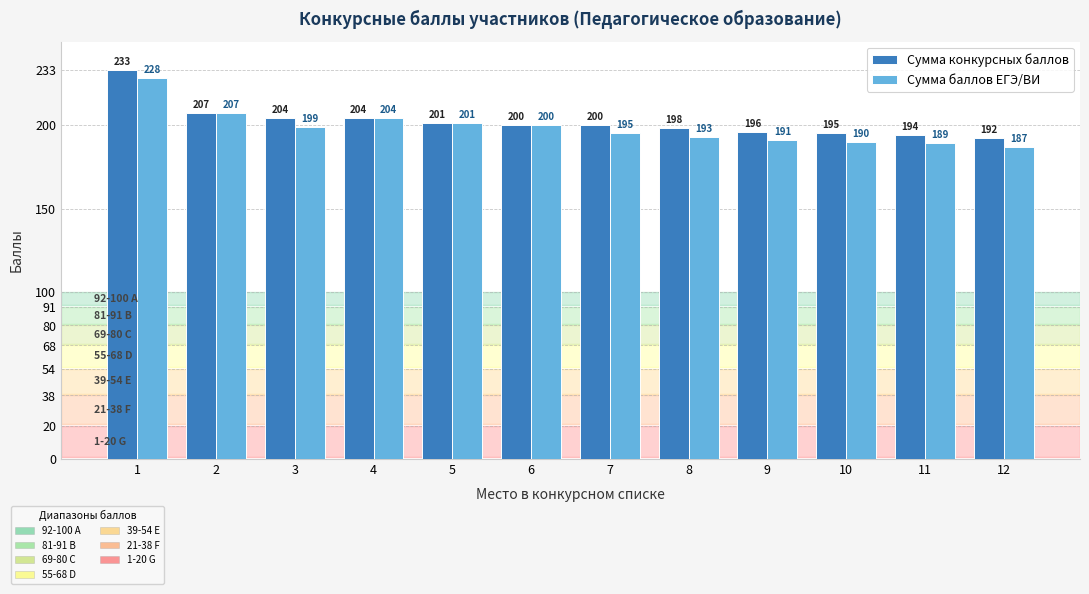

Reading left to right, extract all data points from this chart.

Сумма конкурсных баллов: 233	207	204	204	201	200	200	198	196	195	194	192
Сумма баллов ЕГЭ/ВИ: 228	207	199	204	201	200	195	193	191	190	189	187